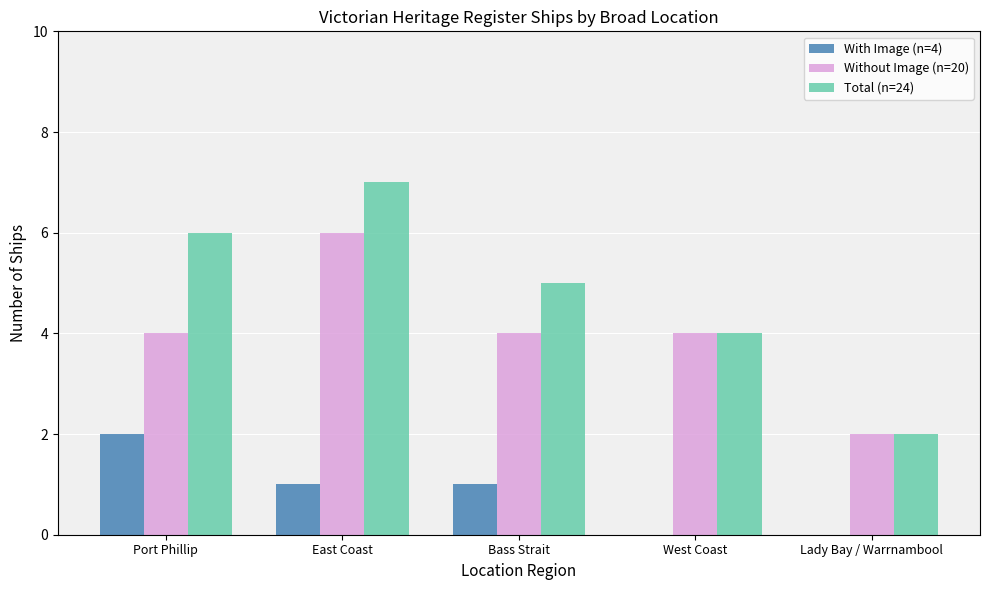

Is the value of With Image (n=4) at East Coast greater than the value of Total (n=24) at West Coast?

No